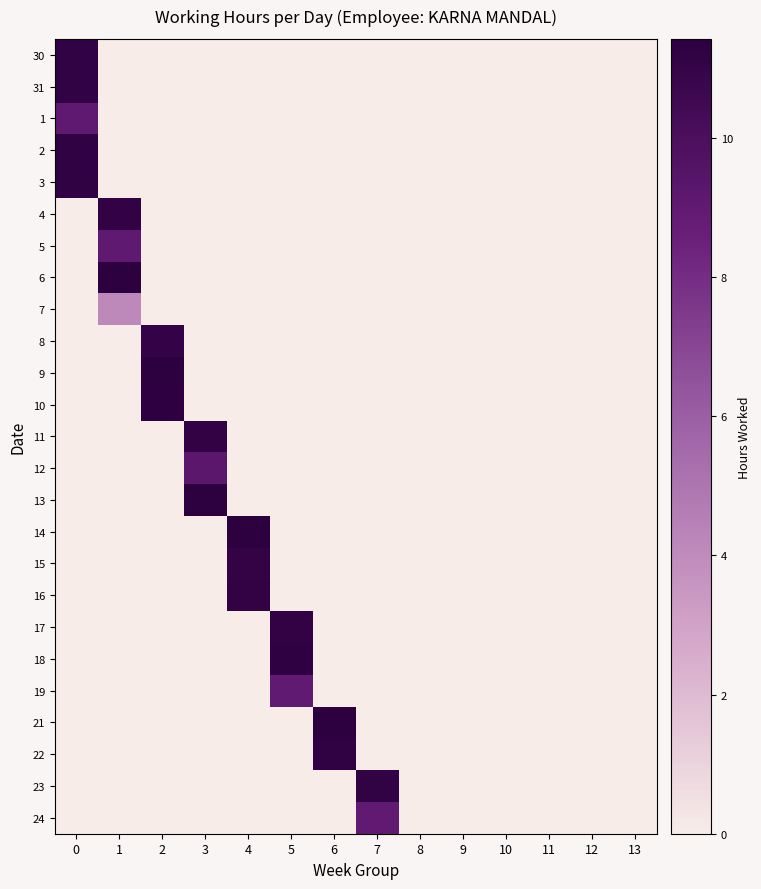

Rank the series by their maximum value, from highest to lowest.

6, 21, 9, 13, 14, 10, 18, 3, 2, 22, 30, 23, 31, 11, 17, 4, 16, 15, 8, 12, 1, 5, 19, 24, 7